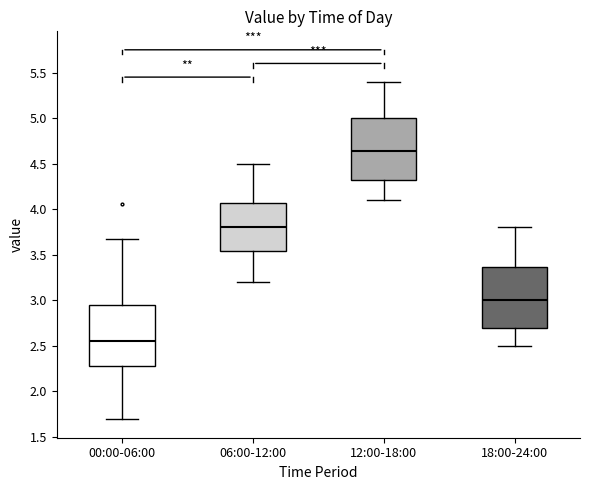

Where does the upper whisker of the box for 06:00-12:00 end on the y-axis? The values are not printed on the chart, so give them approximately, as read against the axis.

4.50